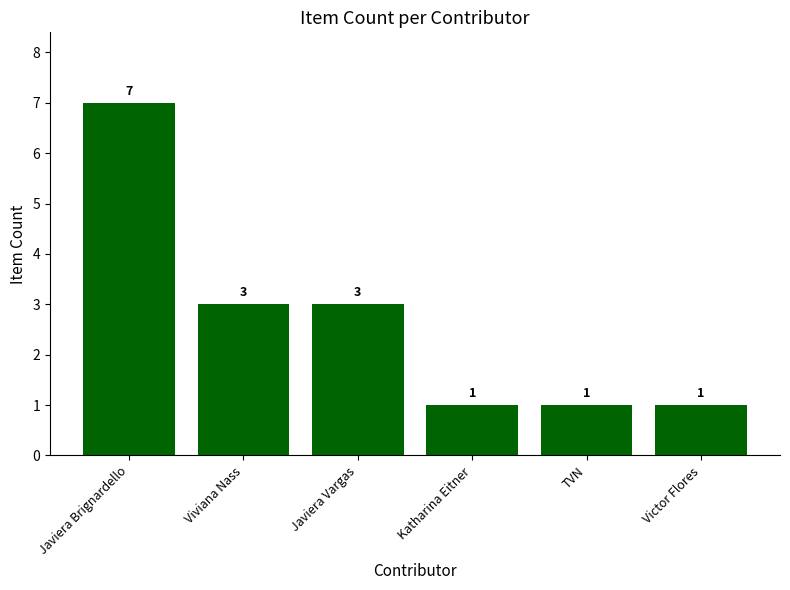

What position from the right is Javiera Brignardello?

6